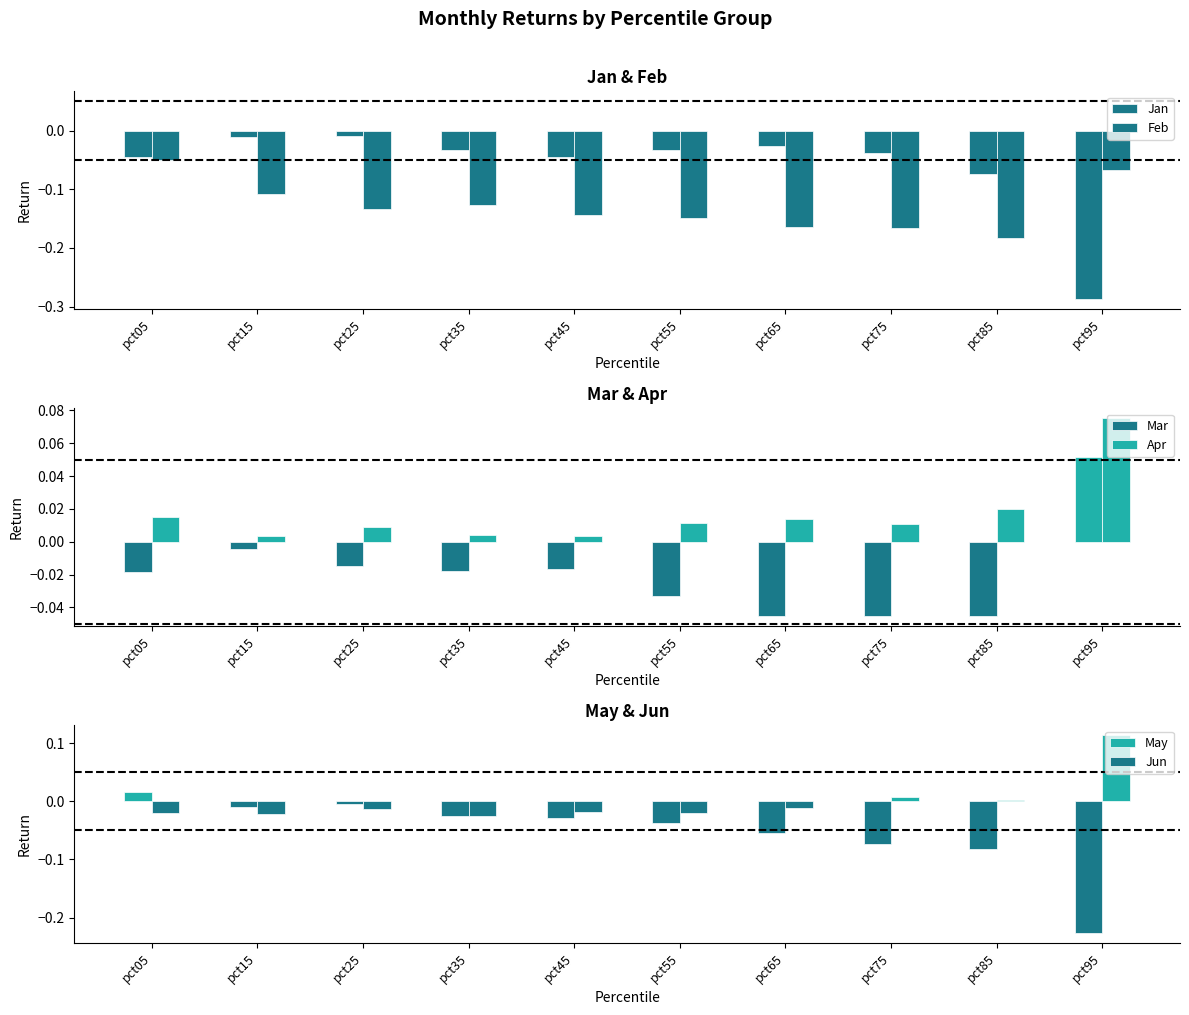

At which category is the sum across all series the highest?

pct05